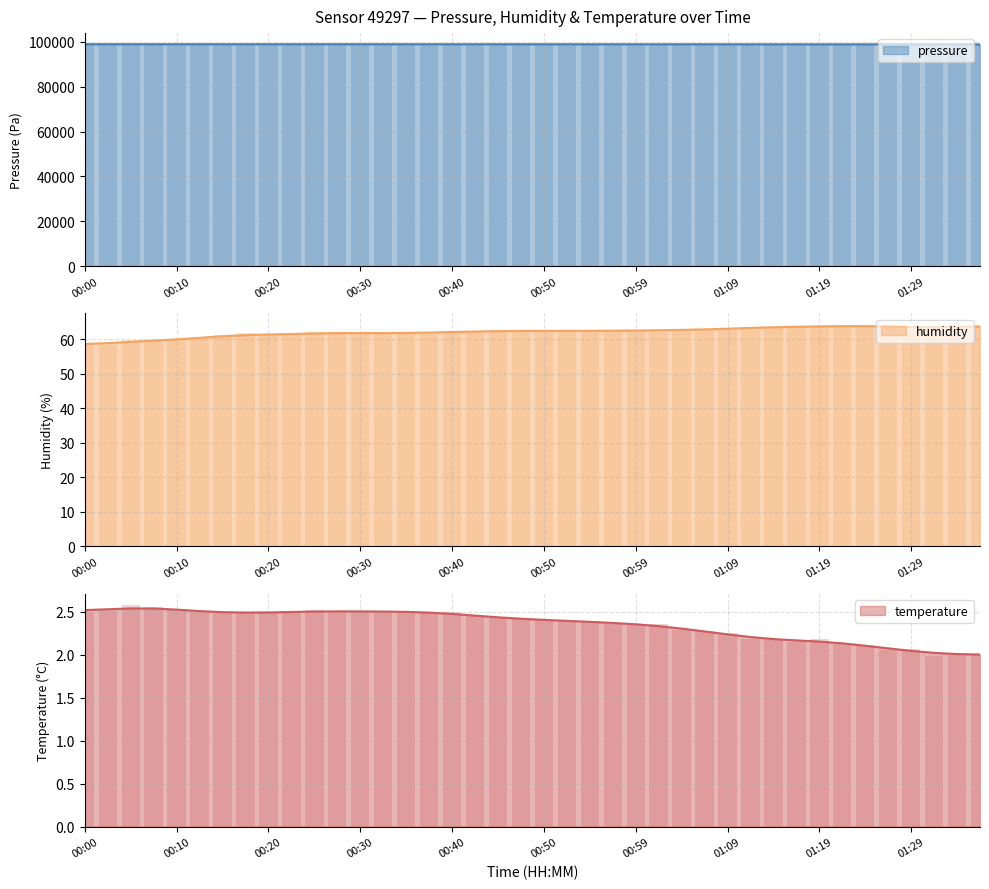

At which label does pressure reach its peak?

00:03